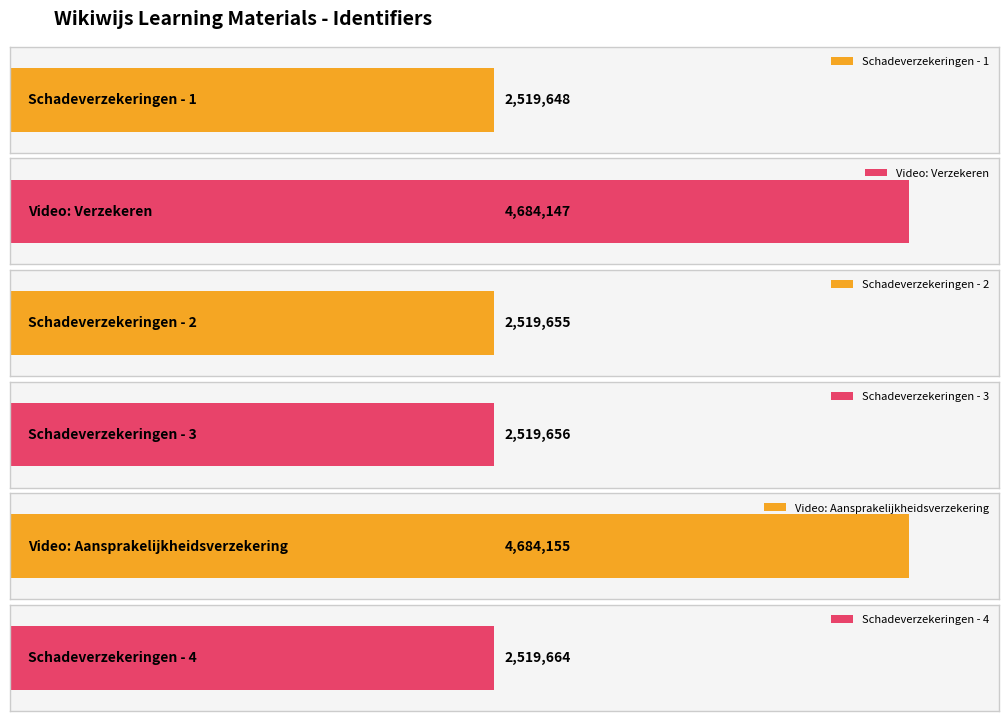

What is the average value?

3241154